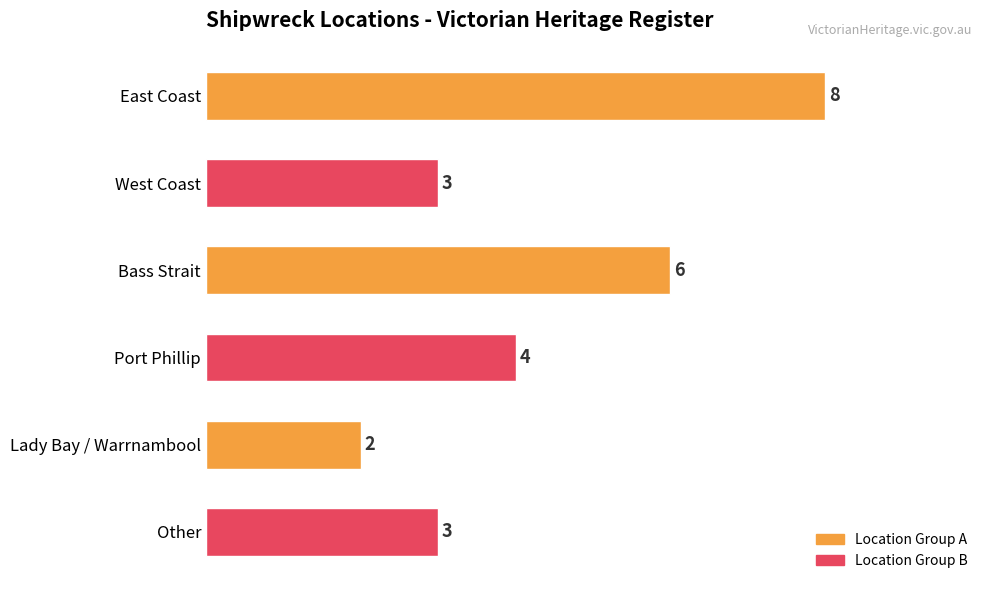

True or false: the data shows 3 at West Coast.

True